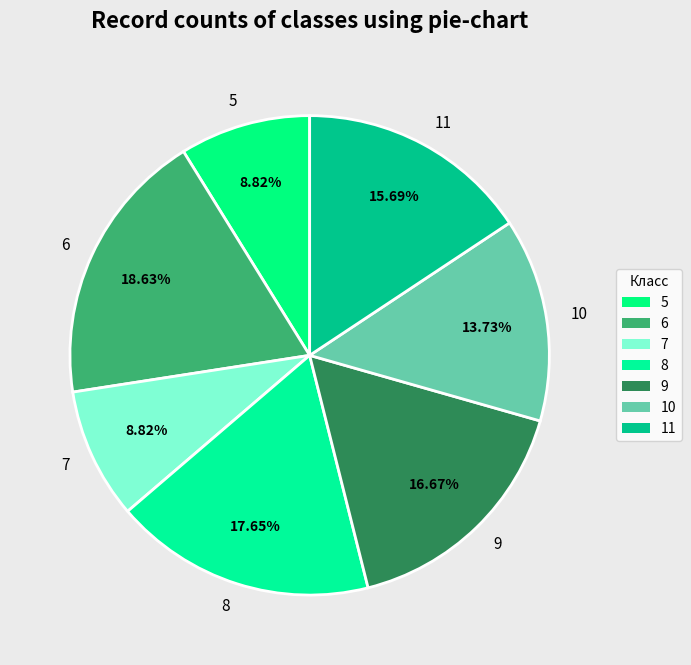

How many slices are in this pie chart?

7